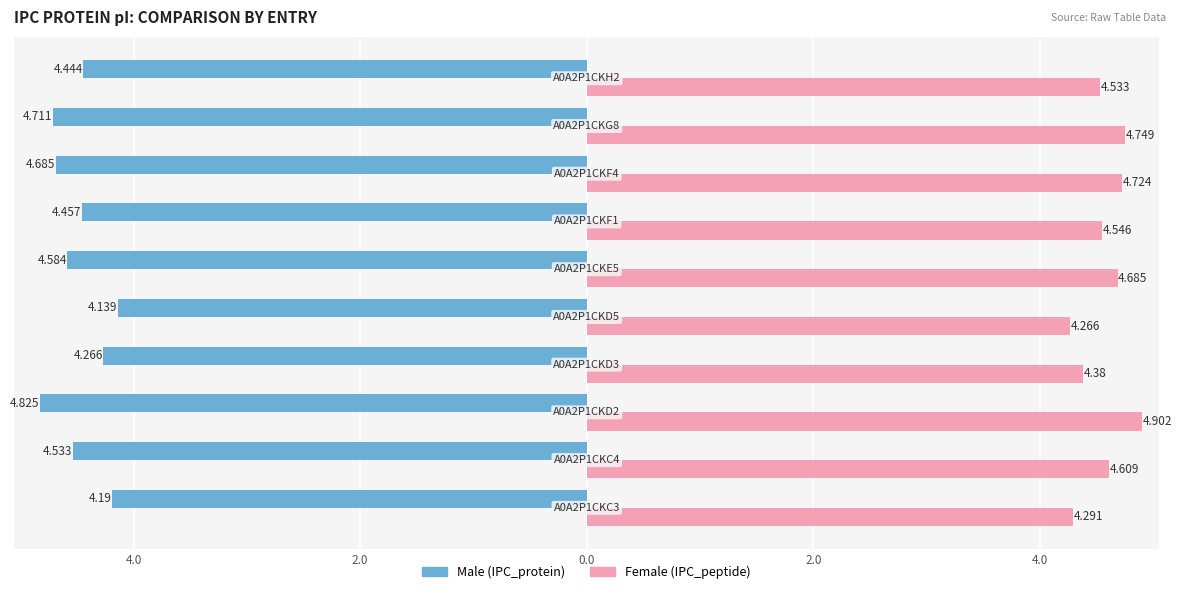

True or false: Male has a value of -4.1 at 2.0.

True